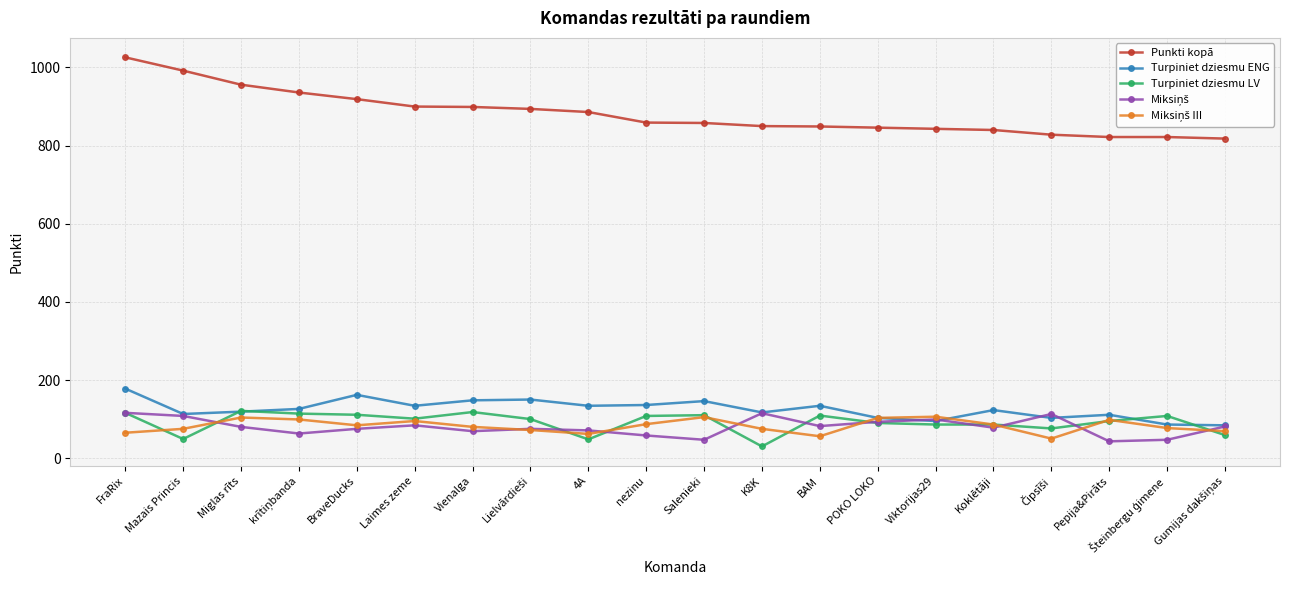

The value of Turpiniet dziesmu ENG at 4A is 134. True or false?

True